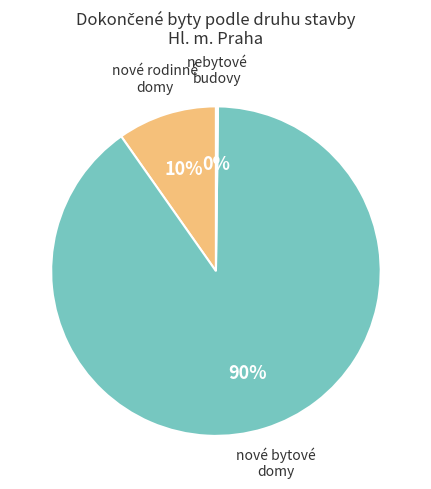

To the nearest percent, what is the difference between the largest and smallest slice percentages?

90%